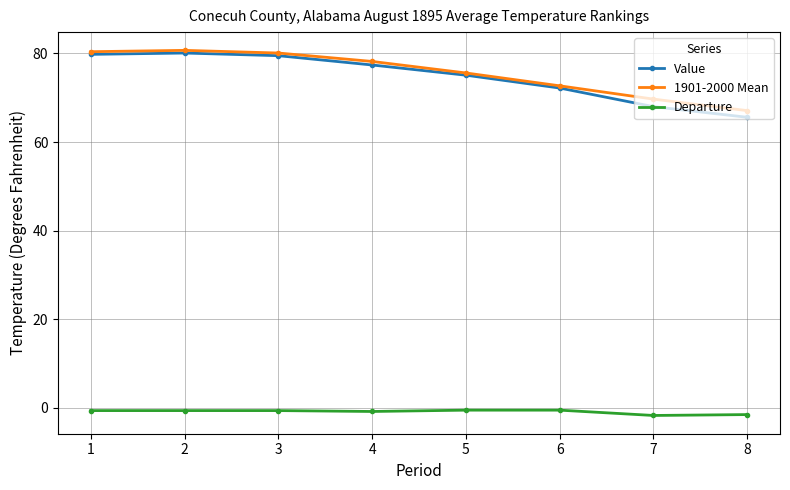

Which category has the lowest value in the Value series?

8